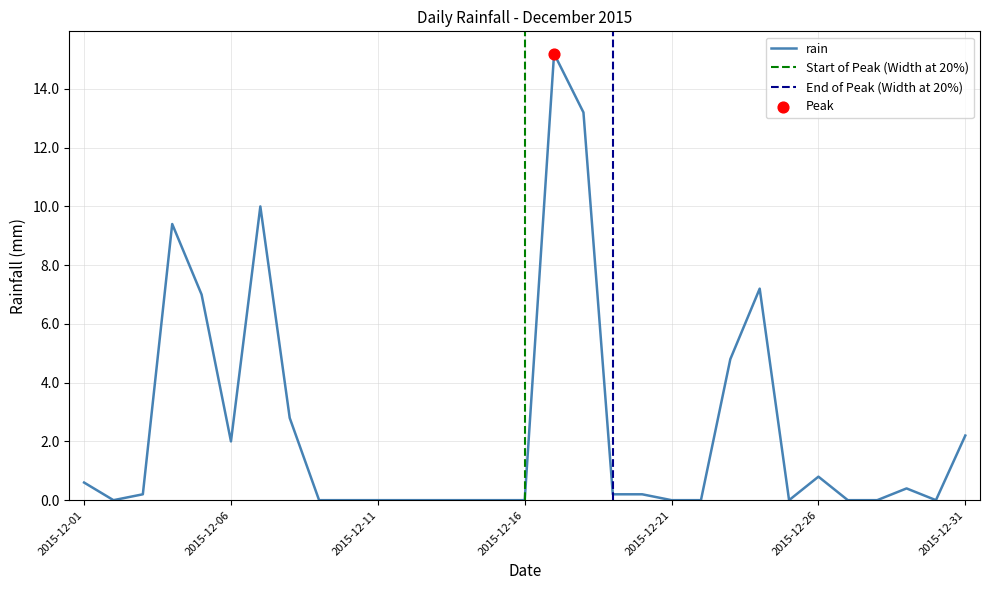

What is the change in value from 2015-12-10 to 2015-12-31?

+2.2